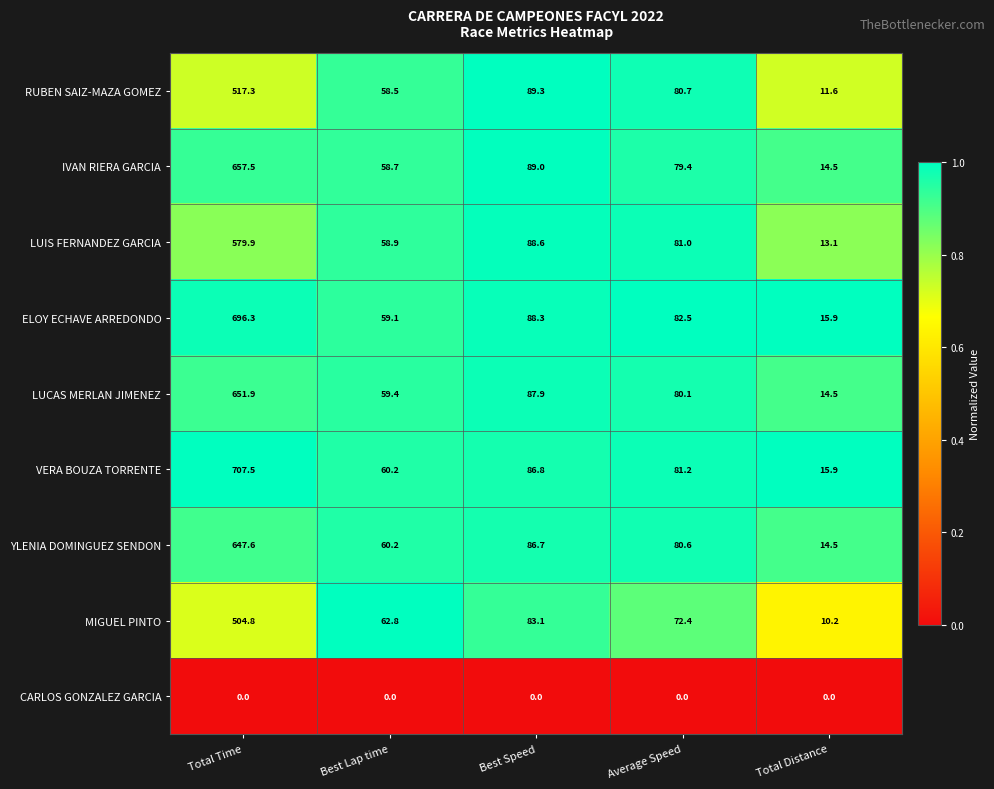

Which series has the widest spread of values?

VERA BOUZA TORRENTE